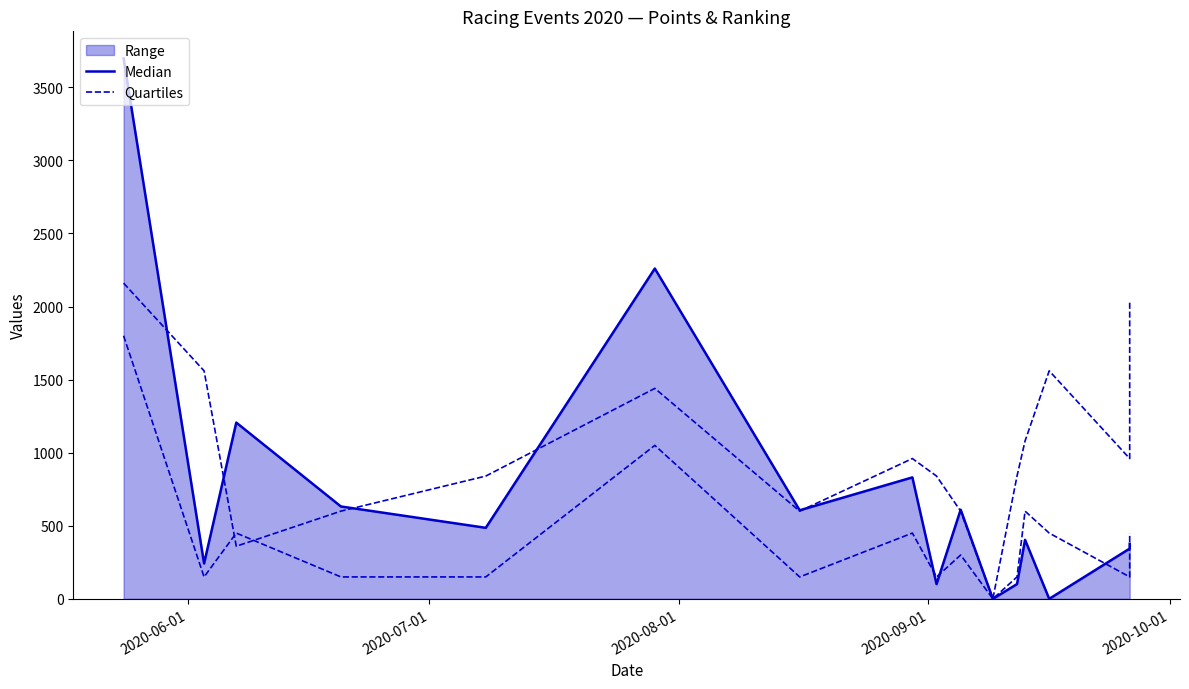

True or false: Quartiles and Median cross at least once.

True